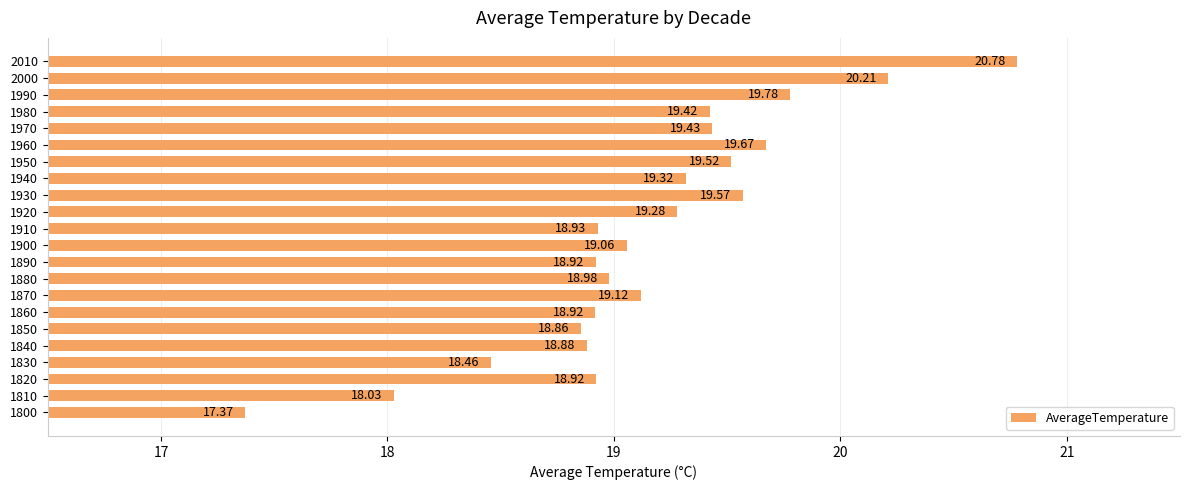

What is the change in value from 1940 to 1960?

+0.4